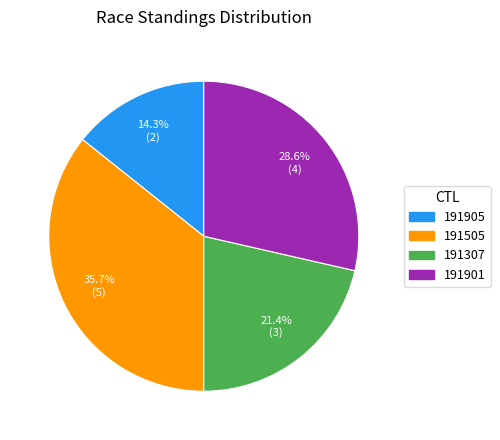

Approximately how many times larger is the value at 191901 compared to 191905?

2.0